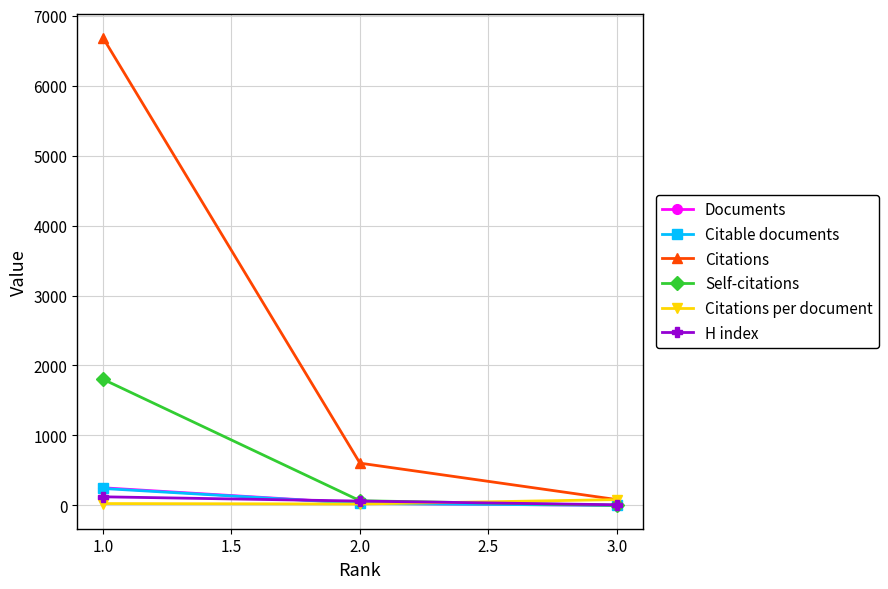

Rank the categories by Citations value from lowest to highest.

3.0, 2.0, 1.0